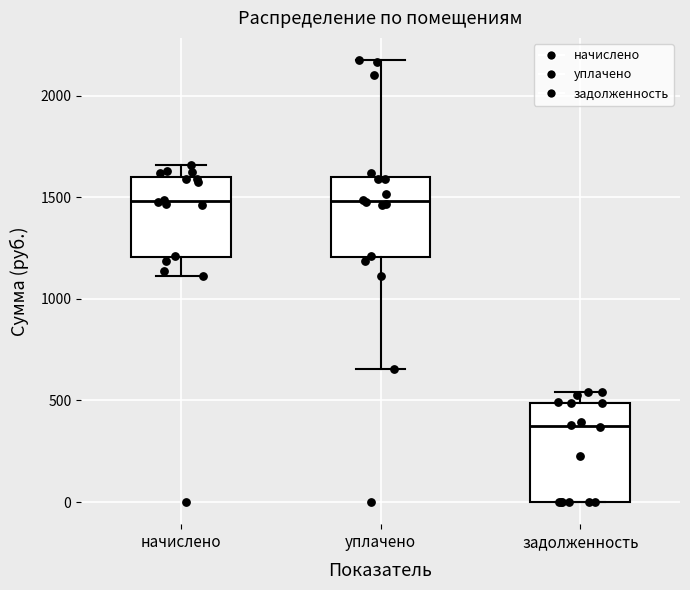

Comparing the boxes themselves (not the whiskers), which one is the tallest?

задолженность